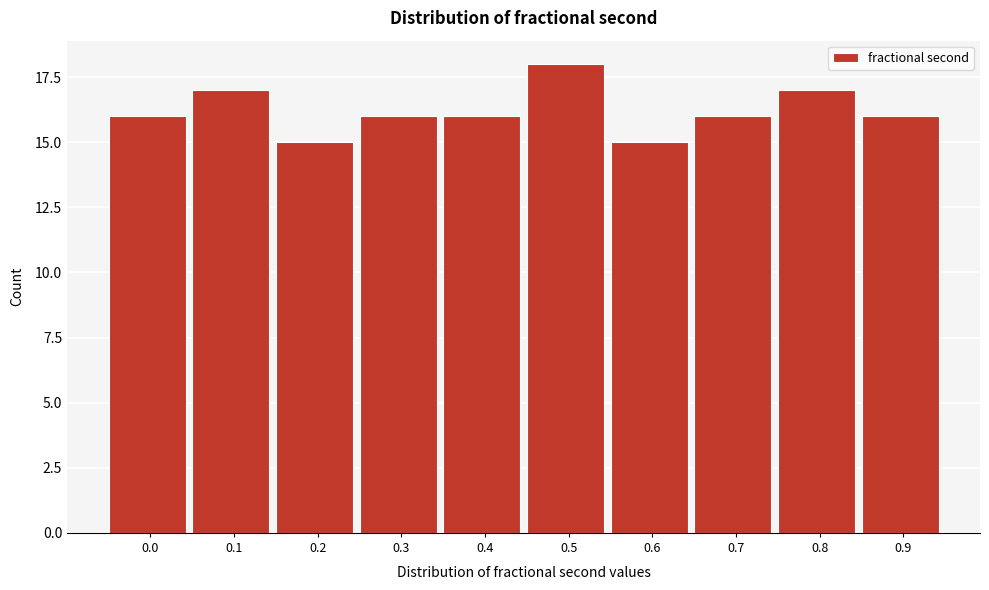

Reading left to right, transcribe all the data shown in this chart.

16	17	15	16	16	18	15	16	17	16